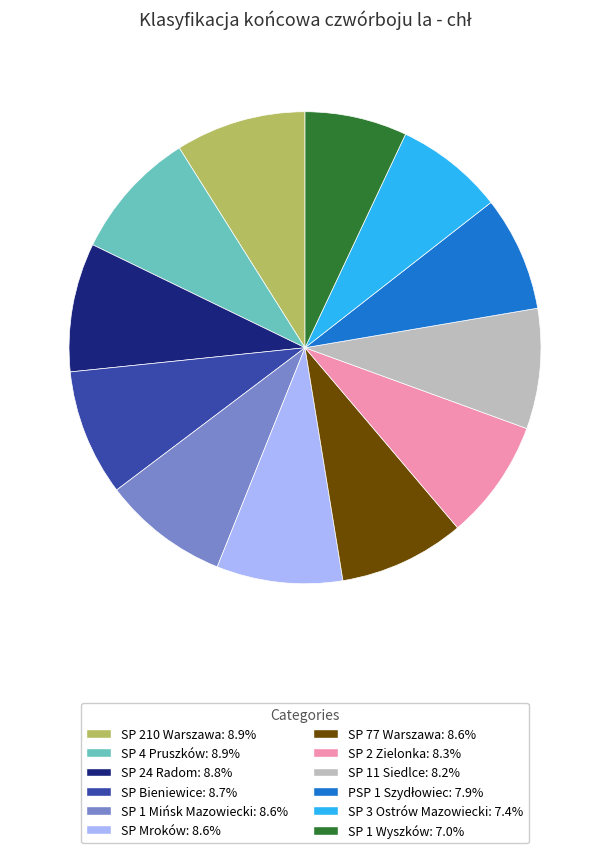

True or false: SP 24 Radom accounts for 17% of the total.

False